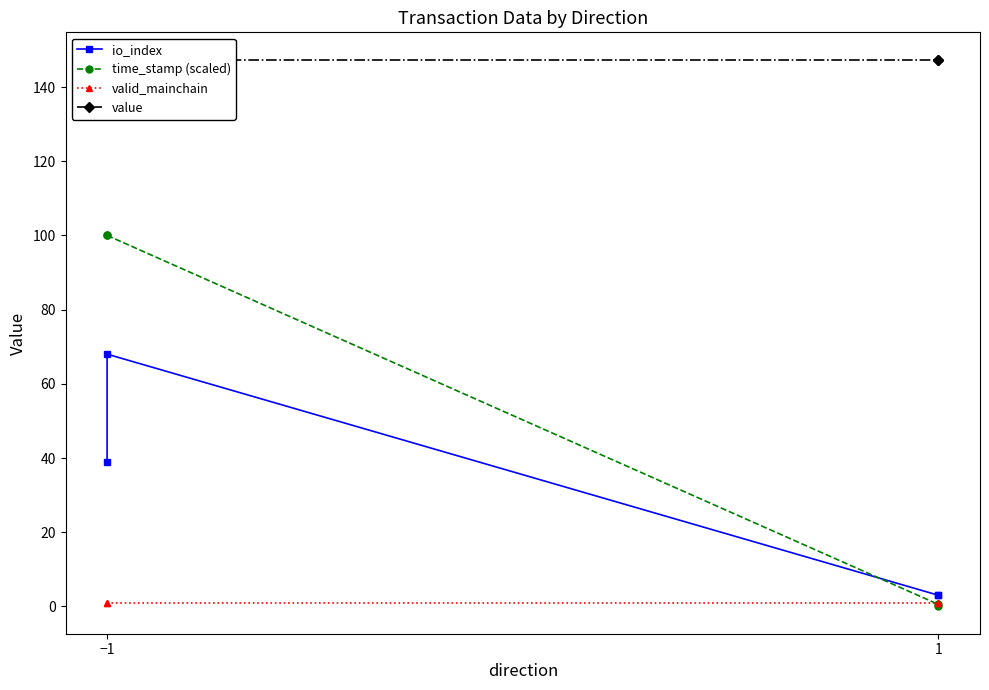

Is the value of time_stamp (scaled) at 1 greater than the value of valid_mainchain at −1?

No